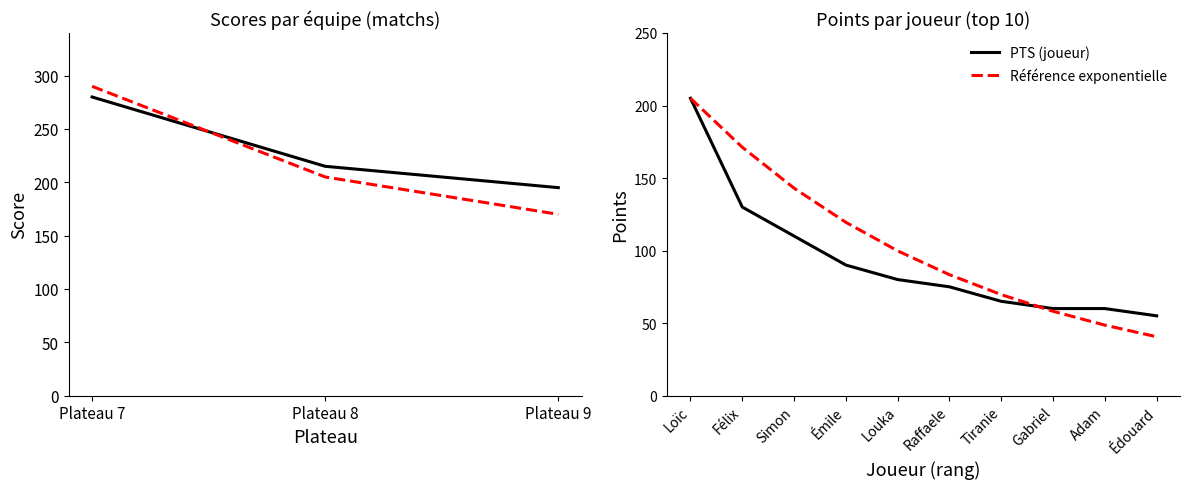

How many values exceed 55?

9